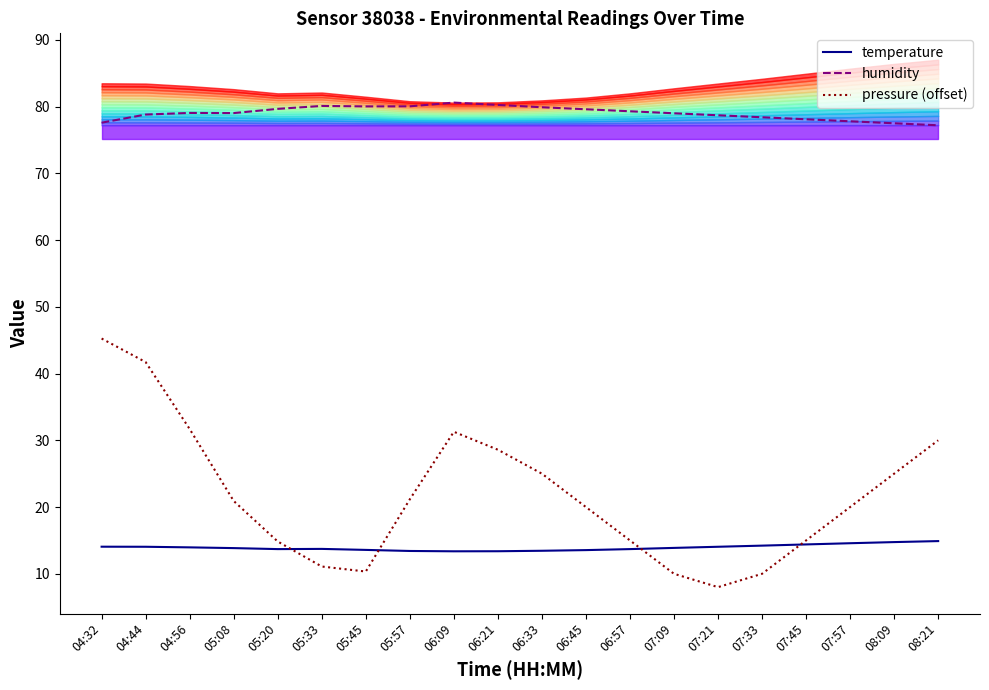

What is the sum of all temperature values?

278.6